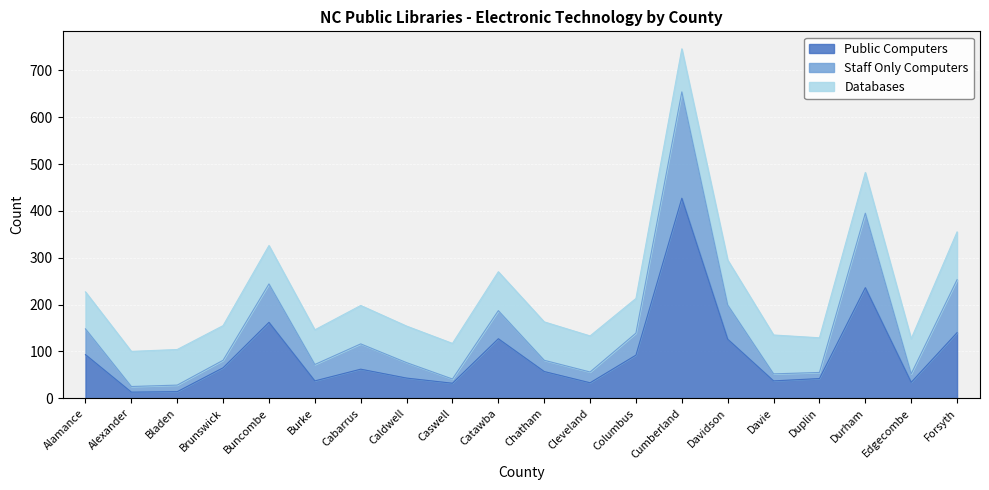

Is the value of Public Computers at Burke greater than the value of Staff Only Computers at Alamance?

No